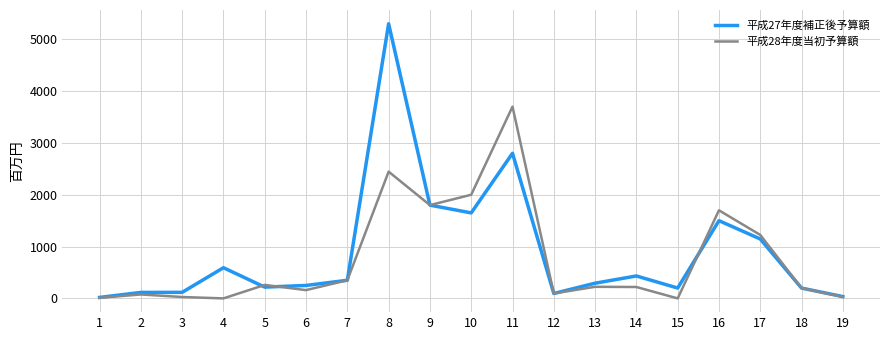

Rank the series by their average value, from lowest to highest.

平成28年度当初予算額, 平成27年度補正後予算額